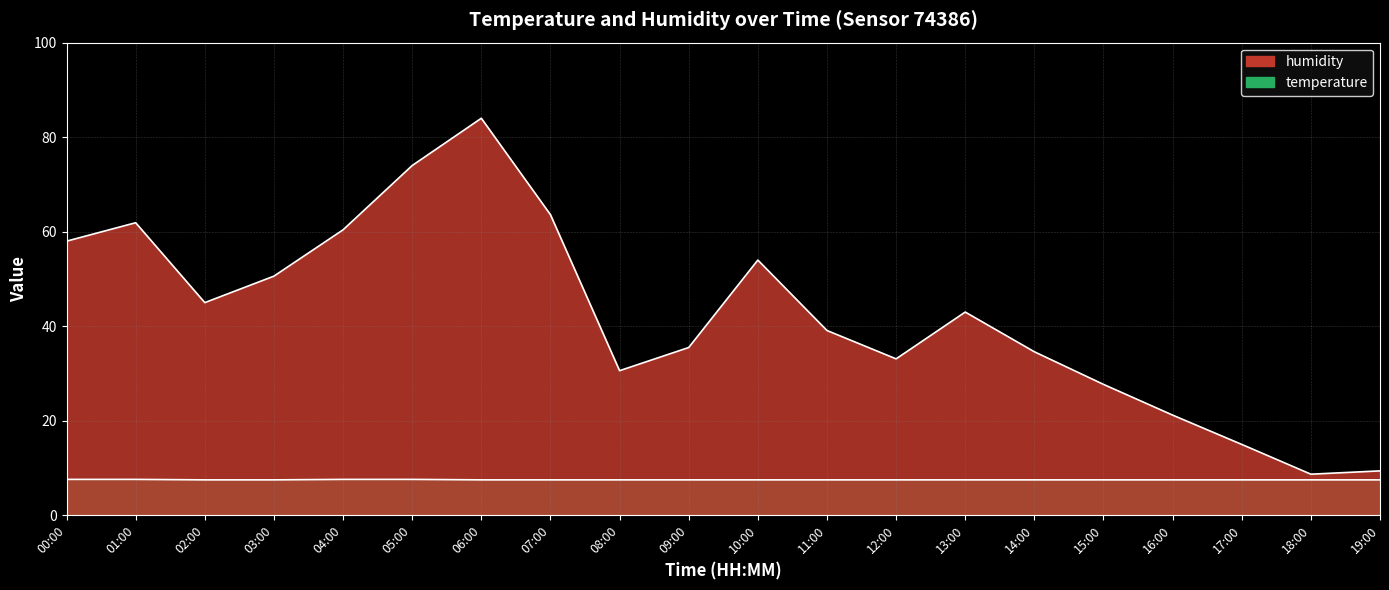

Rank the series at 07:00 from highest to lowest value.

humidity, temperature